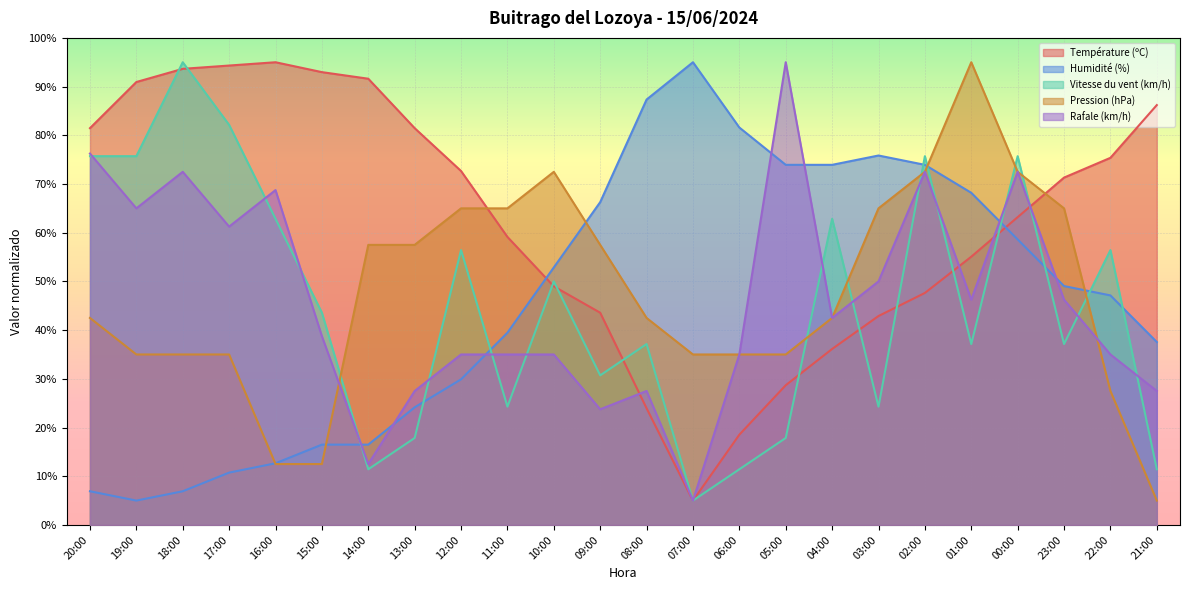

Between which two adjacent categories do Pression (hPa) and Rafale (km/h) first intersect?

15:00 and 14:00